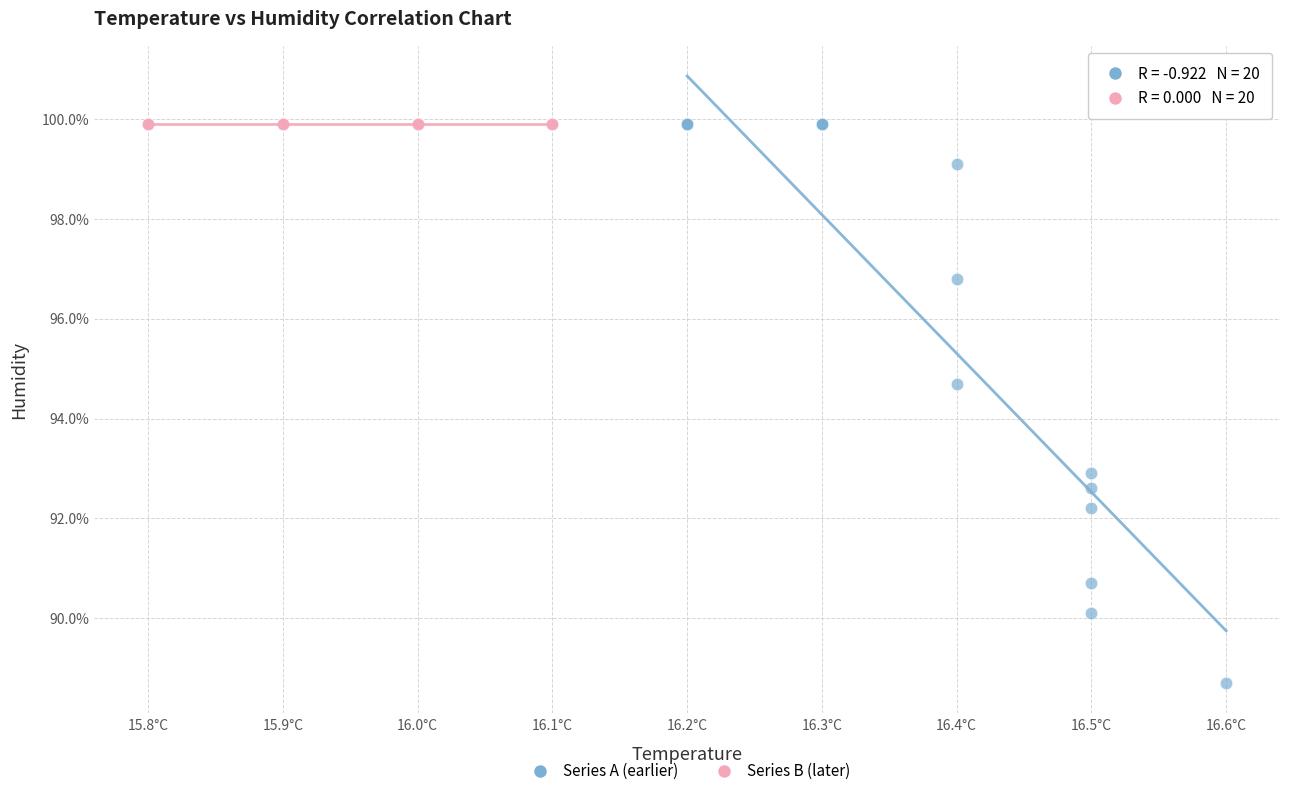

Which series reaches the minimum Y coordinate?

Series A (earlier)